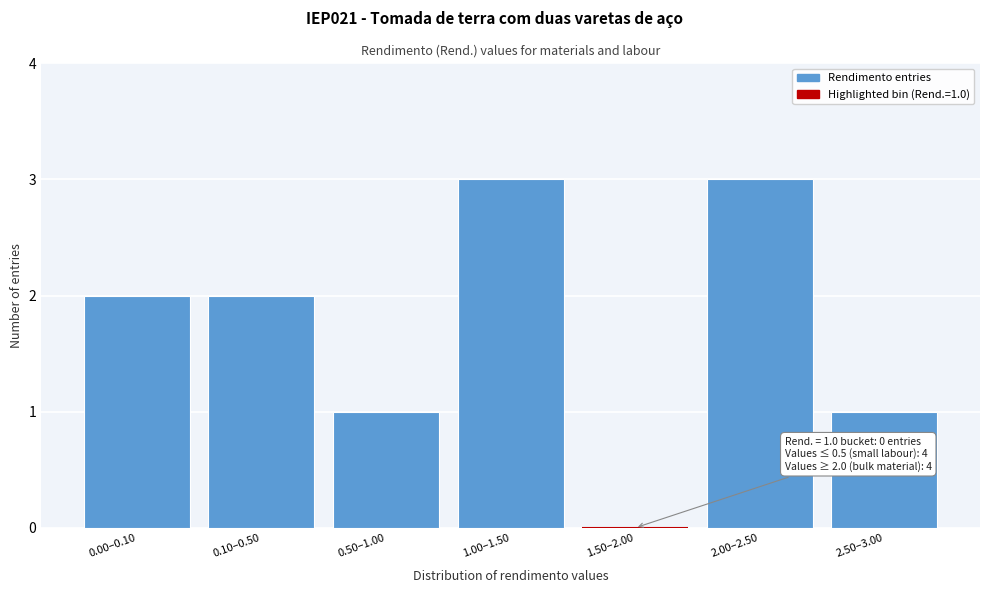

Reading right to left, transcribe all the data shown in this chart.

2.50–3.00=1	2.00–2.50=3	1.50–2.00=0	1.00–1.50=3	0.50–1.00=1	0.10–0.50=2	0.00–0.10=2